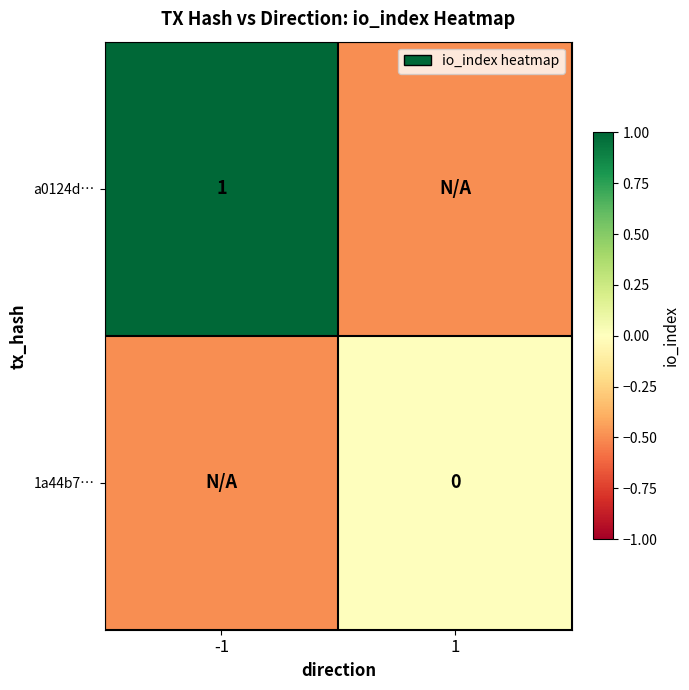

Is the value of 1a44b7… at 1 greater than the value of a0124d… at -1?

No